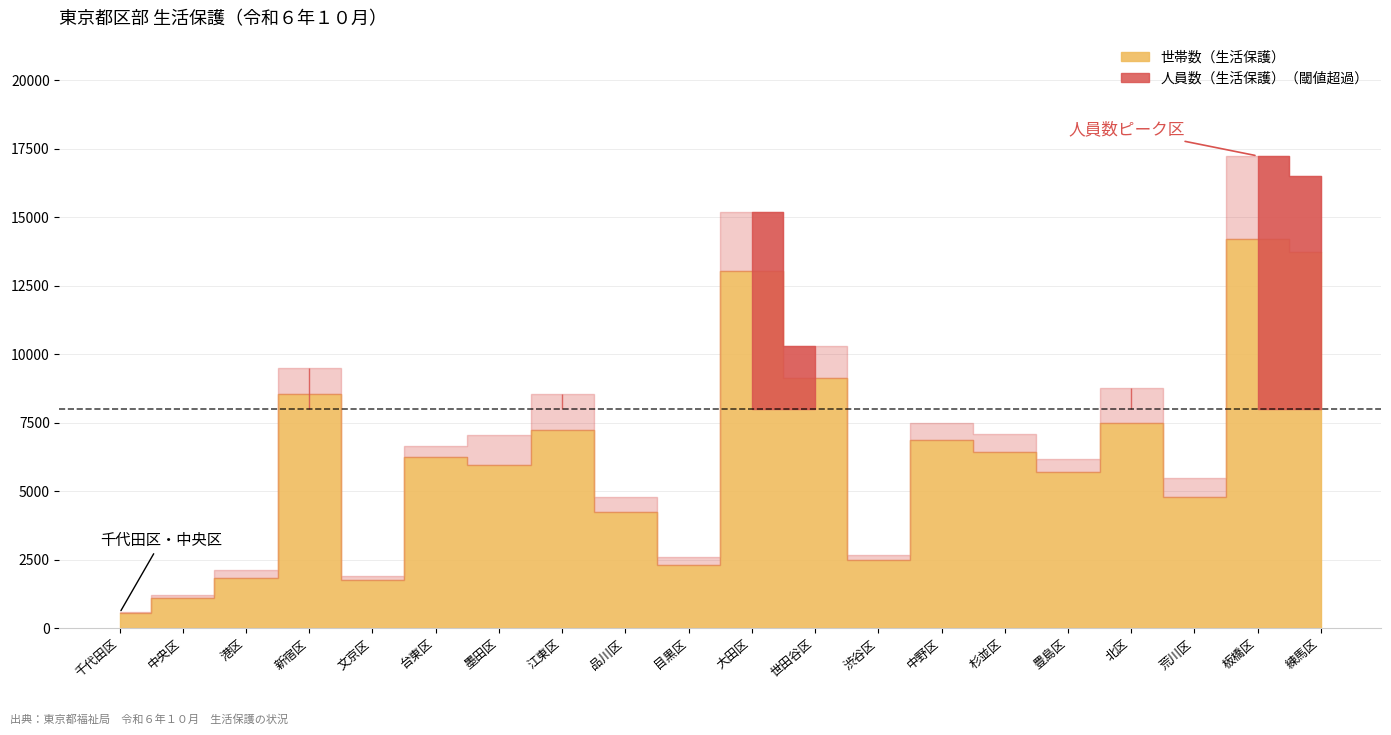

Is it true that 人員数（生活保護） equals 15183 at 大田区?

True